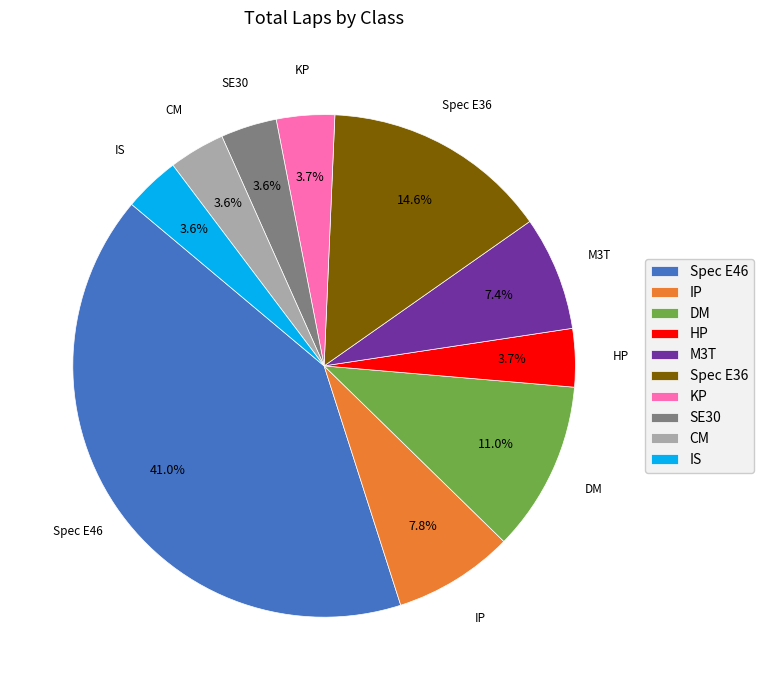

Is the sum of IP and Spec E46 greater than half?

No